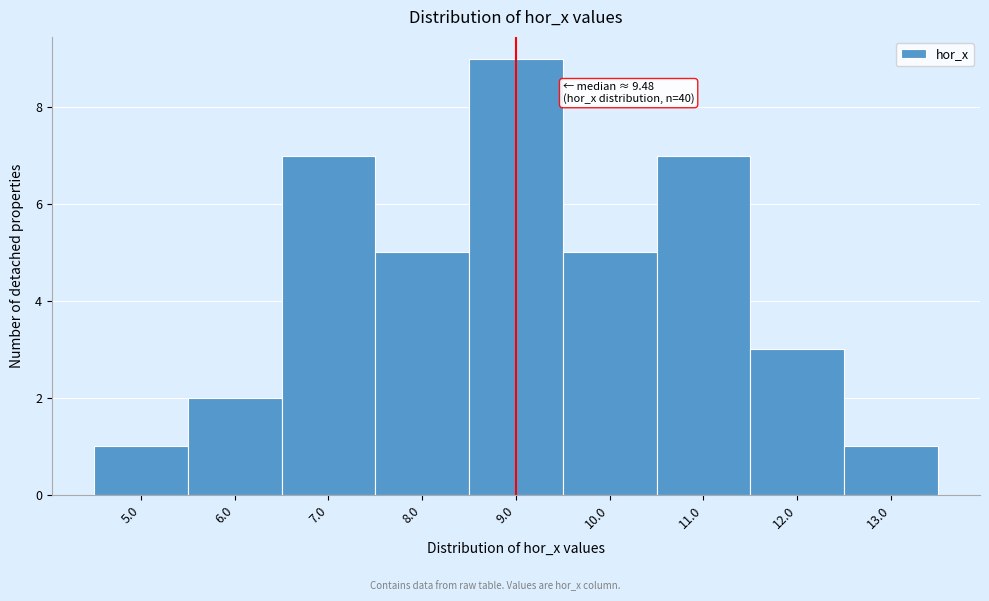

Reading right to left, what are all the values shown in this chart?

1	3	7	5	9	5	7	2	1